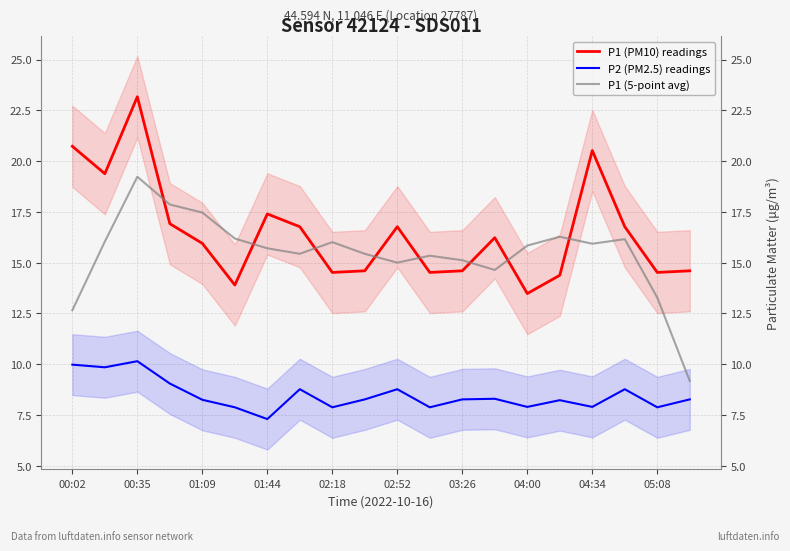

Reading left to right, transcribe all the data shown in this chart.

P1 (PM10) readings: 20.7	19.4	23.2	16.9	15.9	13.9	17.4	16.8	14.5	14.6	16.8	14.5	14.6	16.2	13.5	14.4	20.5	16.8	14.5	14.6
P2 (PM2.5) readings: 10.0	9.8	10.2	9.1	8.2	7.9	7.3	8.8	7.9	8.3	8.8	7.9	8.3	8.3	7.9	8.2	7.9	8.8	7.9	8.3
P1 (5-point avg): 12.7	16.0	19.2	17.9	17.5	16.2	15.7	15.4	16.0	15.4	15.0	15.3	15.1	14.6	15.8	16.3	15.9	16.2	13.3	9.2